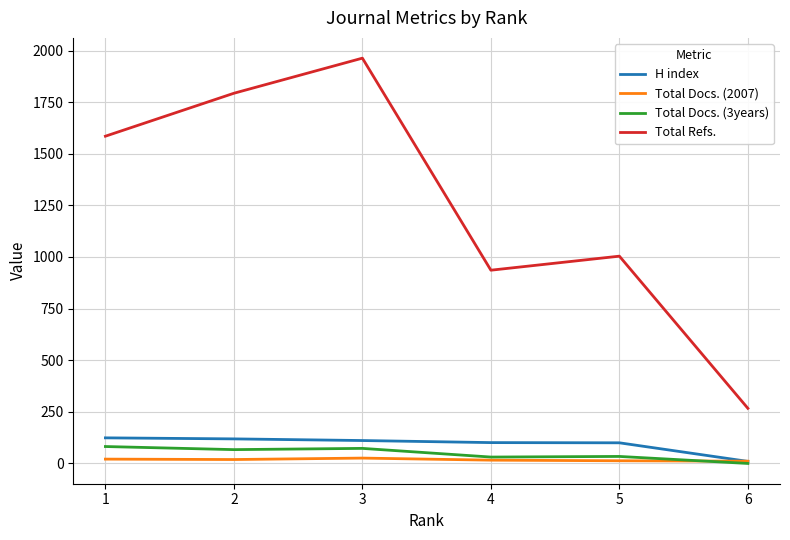

Which series has the largest total across all categories?

Total Refs.